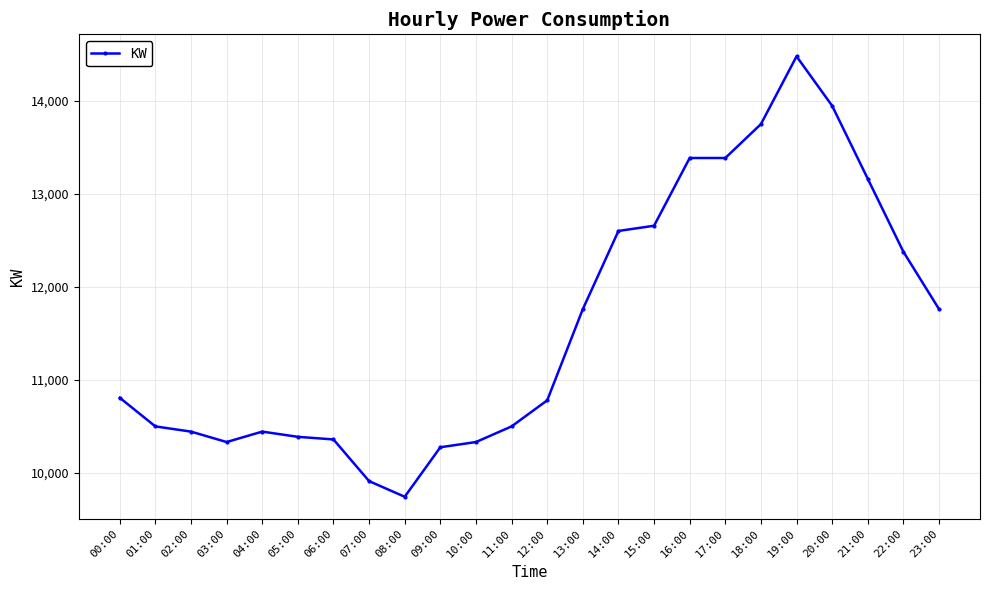

Reading left to right, list all the values displayed in this chart.

00:00=10808	01:00=10500	02:00=10444	03:00=10332	04:00=10444	05:00=10388	06:00=10360	07:00=9912	08:00=9744	09:00=10276	10:00=10332	11:00=10500	12:00=10780	13:00=11760	14:00=12600	15:00=12656	16:00=13384	17:00=13384	18:00=13748	19:00=14476	20:00=13944	21:00=13160	22:00=12376	23:00=11760